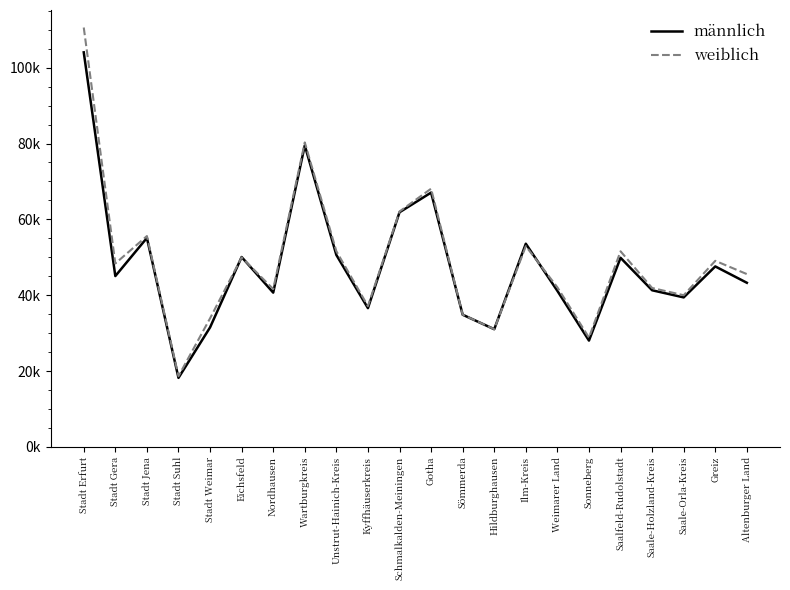

Does the chart have visible grid lines?

No